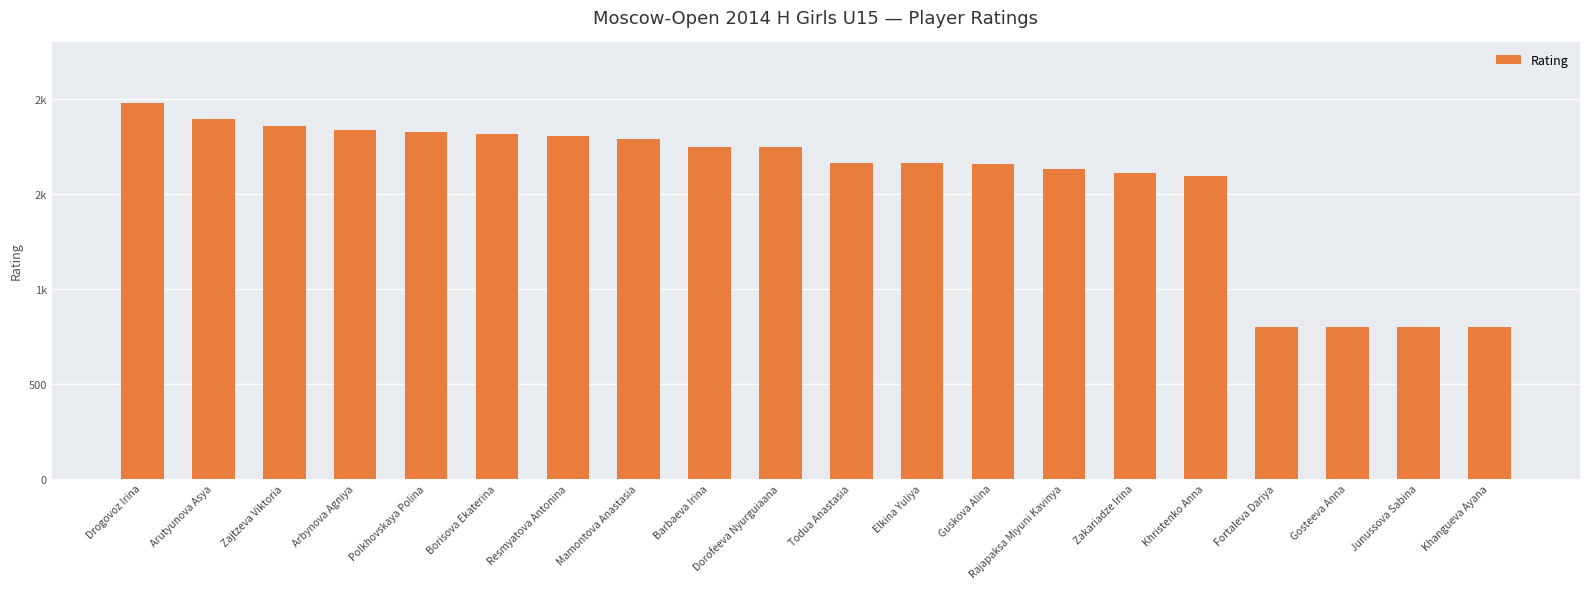

What is the label of the 14th bar from the right?

Resmyatova Antonina